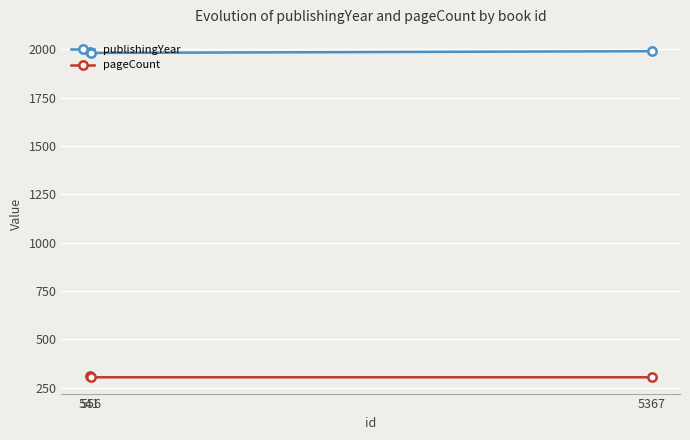

What is the difference between the highest and lowest values at 556?

1677